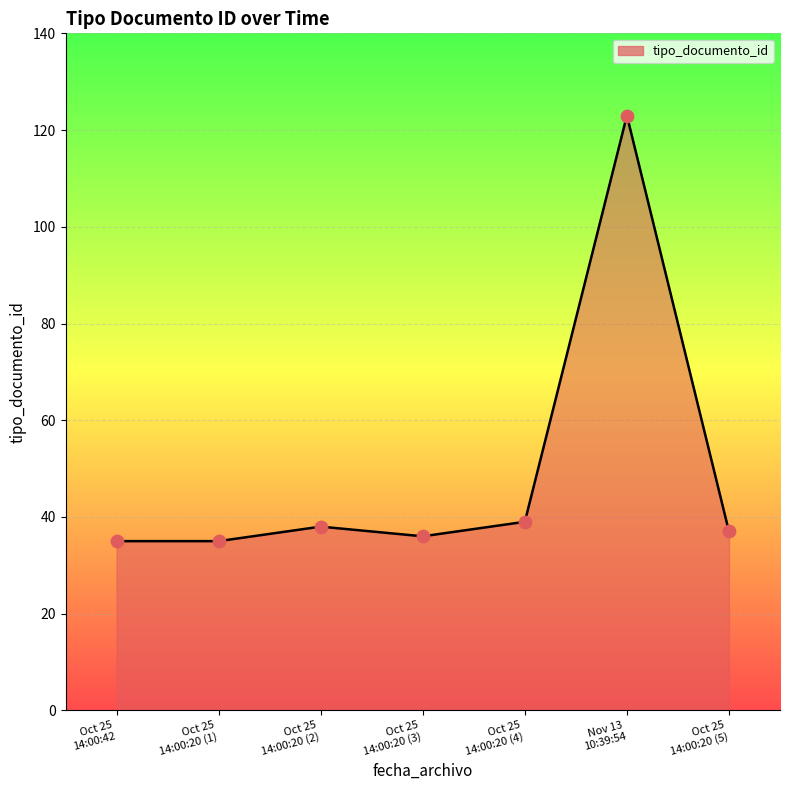

What is the difference between the second highest and minimum values?

4